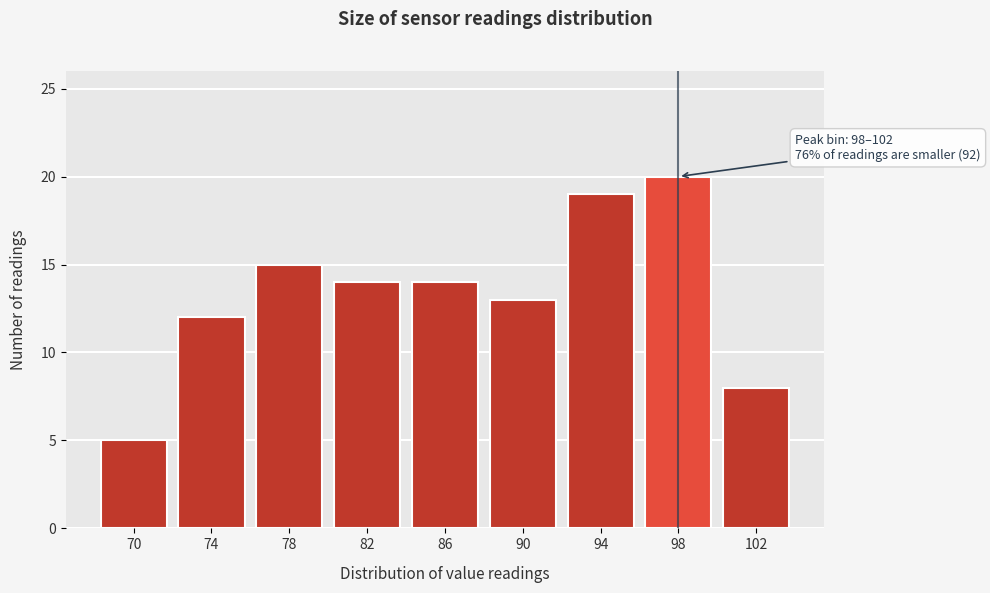

Reading right to left, list all the values displayed in this chart.

102=8	98=20	94=19	90=13	86=14	82=14	78=15	74=12	70=5